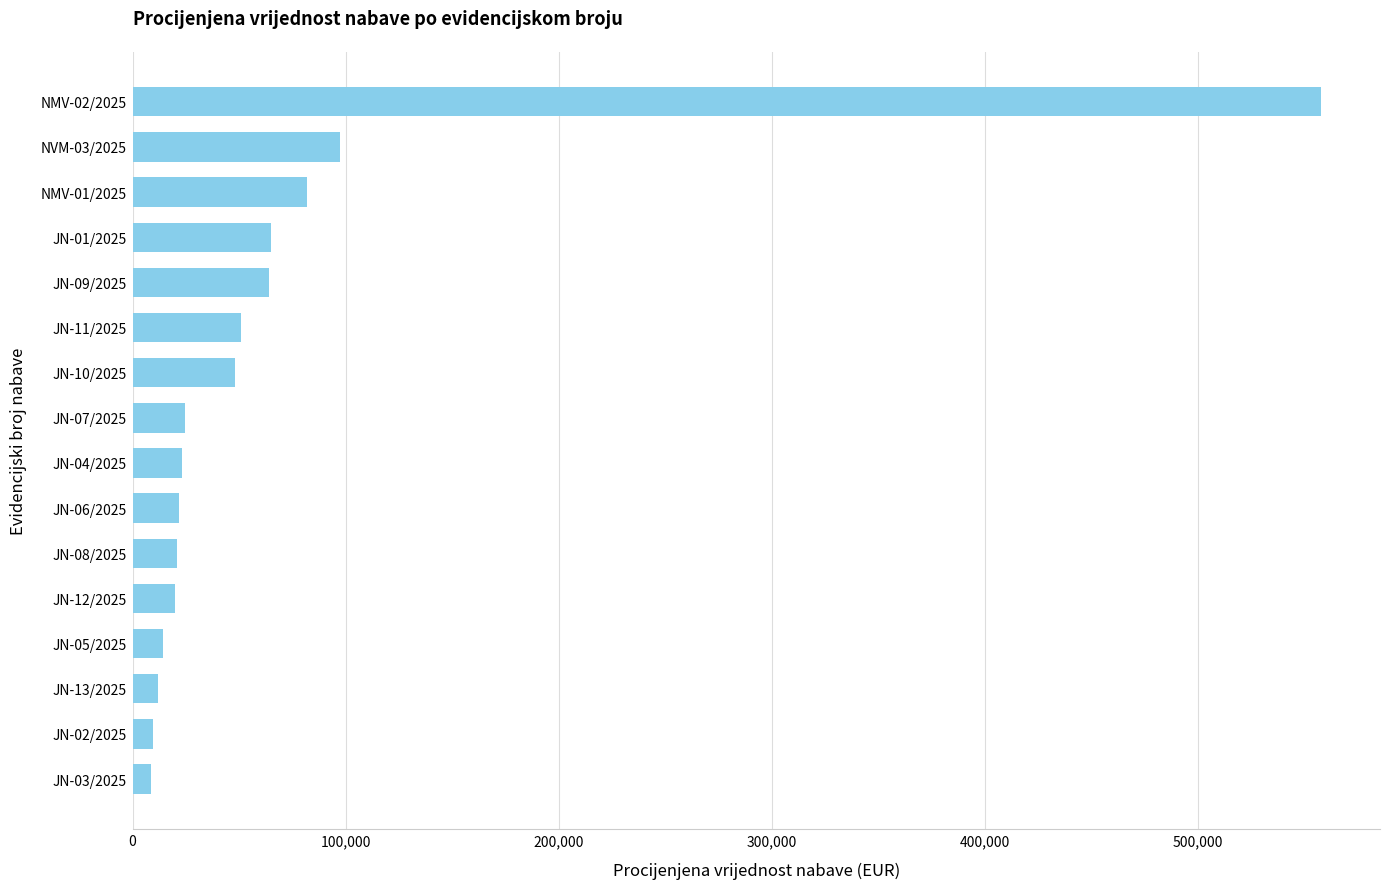

Is it true that the value at JN-05/2025 is 14342?

True